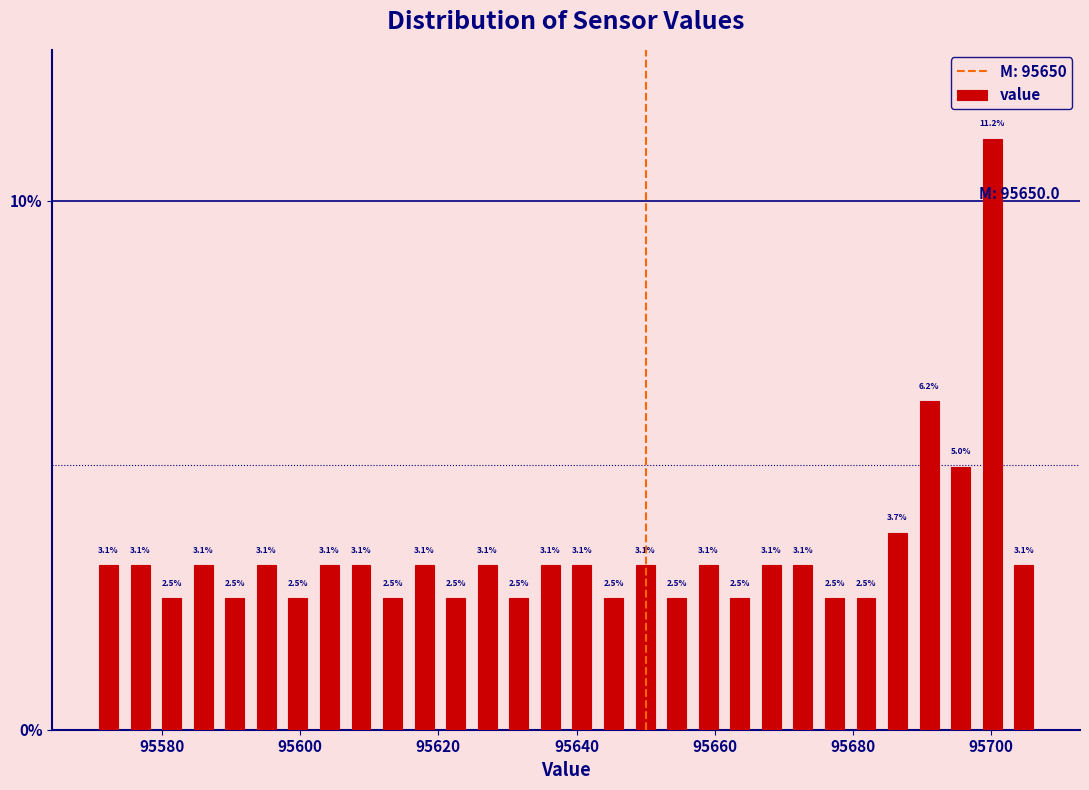

Read against the x-axis, roughly where is the centre of the tallest bar?

95700